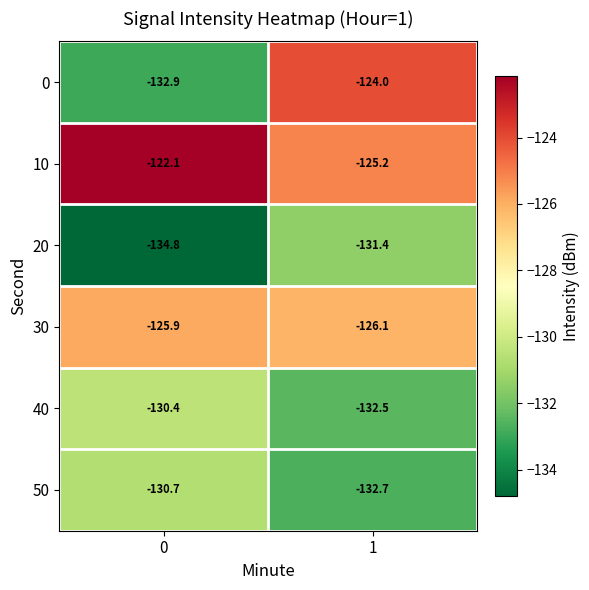

The value of 40 at 0 is -130.4. True or false?

True